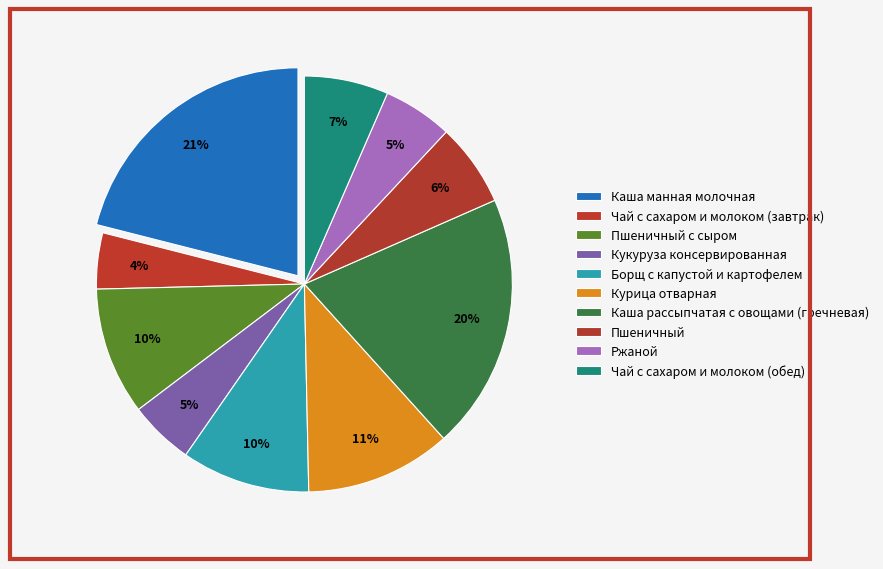

How much of the chart is everything except Чай с сахаром и молоком (обед)?

93.5%